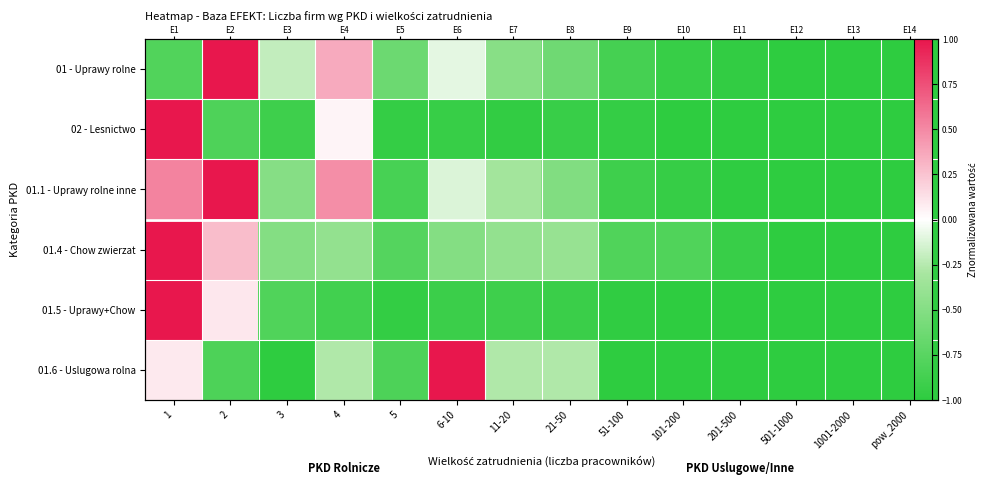

What is the maximum value for 01.6 - Uslugowa rolna?

1.0